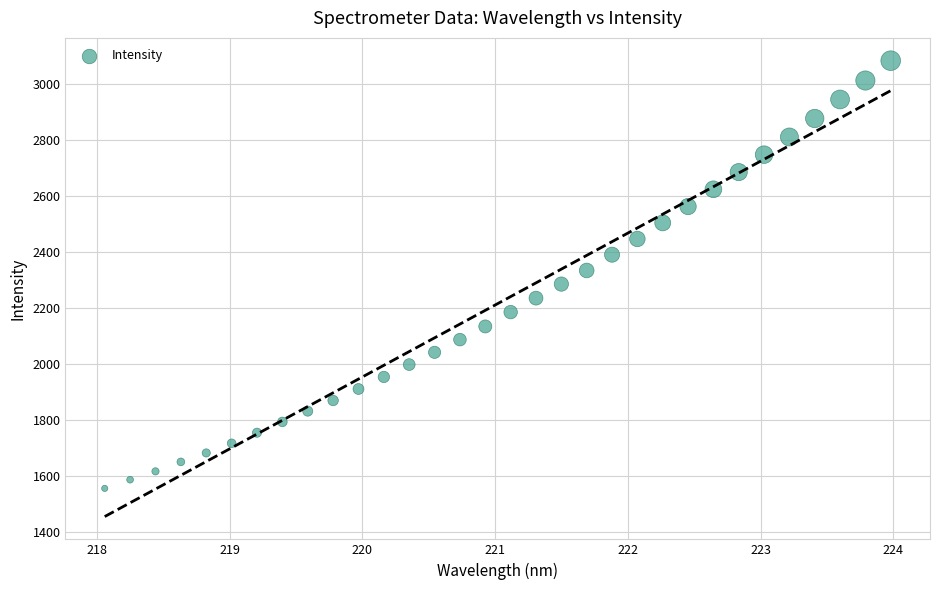

What is the range of Y values (max minus min)?

1527.1